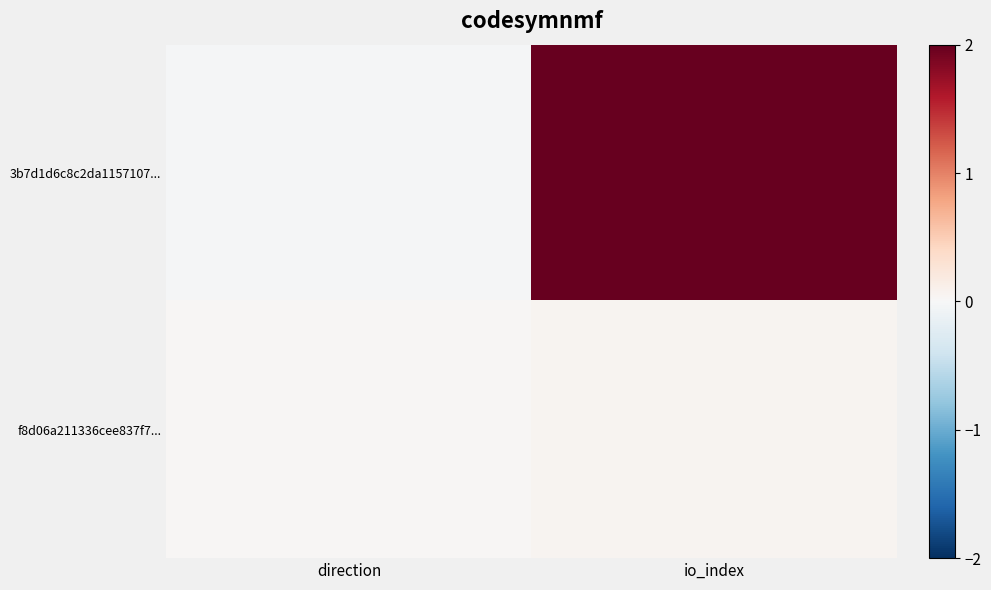

Rank the series by their maximum value, from highest to lowest.

3b7d1d6c8c2da1157107..., f8d06a211336cee837f7...